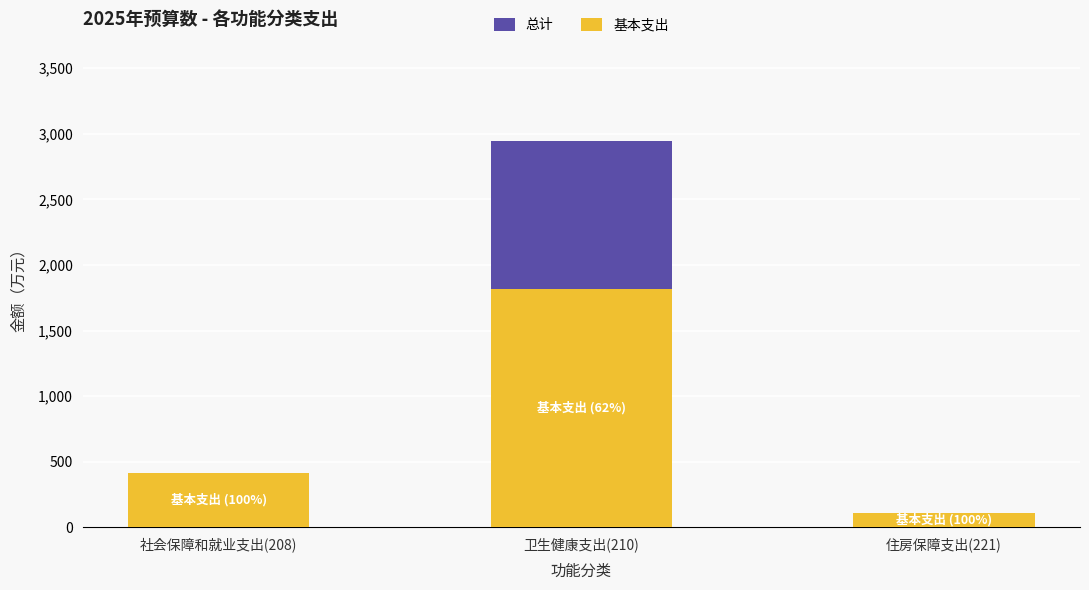

What is the label of the 1st bar from the left?

社会保障和就业支出(208)